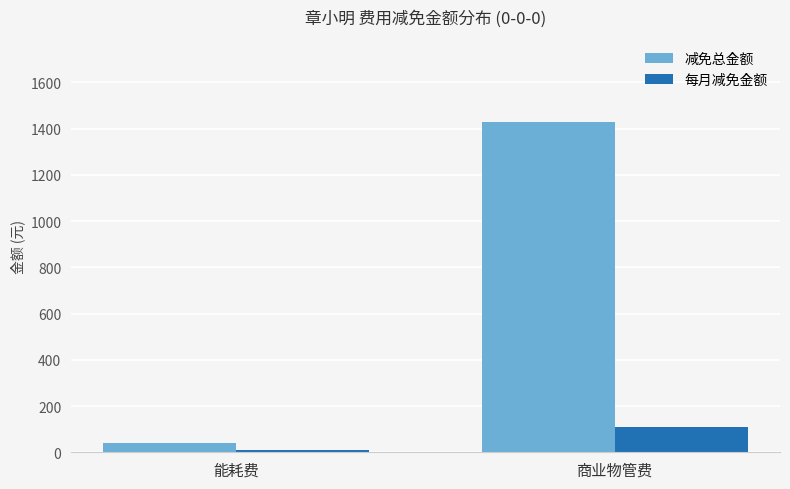

Reading left to right, list all the values displayed in this chart.

减免总金额: 40	1430
每月减免金额: 10	110